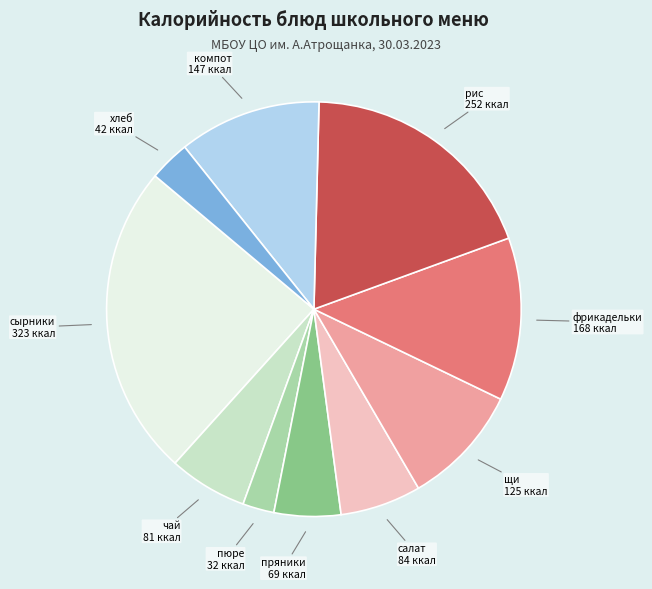

Does any single category account for the majority?

No